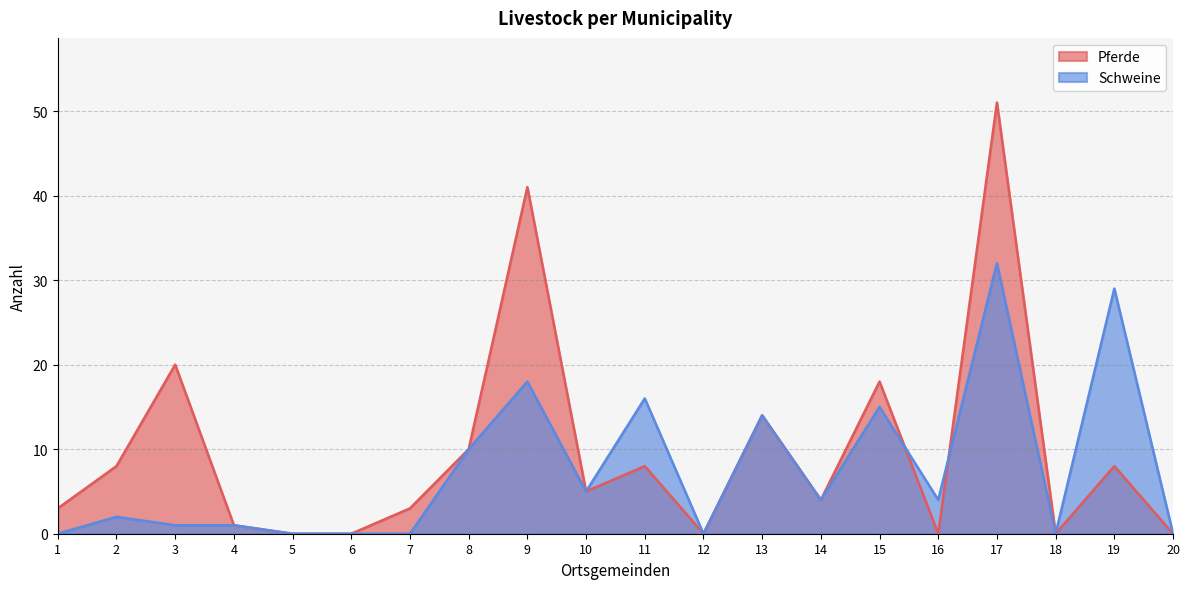

What is the total value across all series at 2?

10